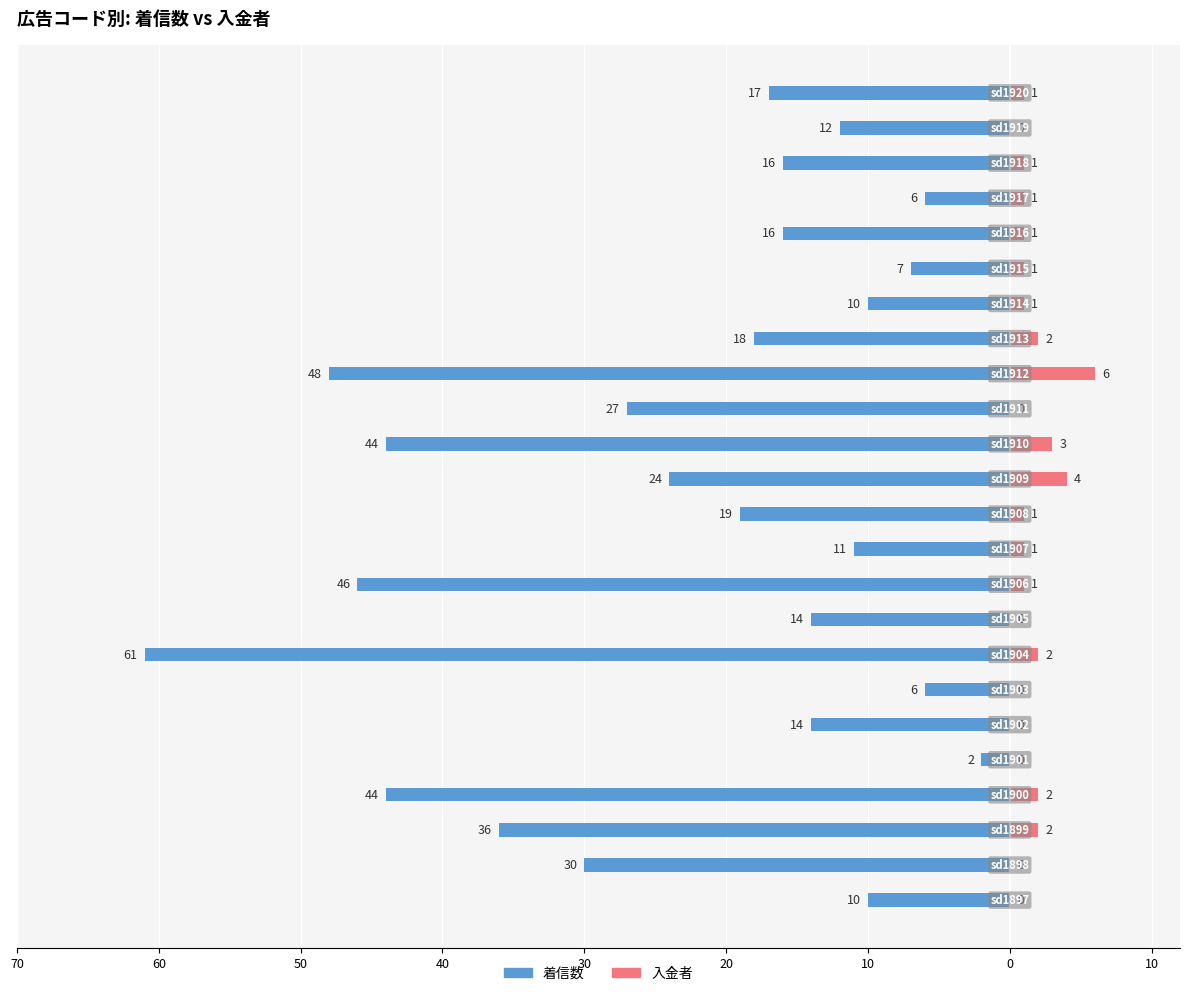

Count the number of categories in the chart.

24